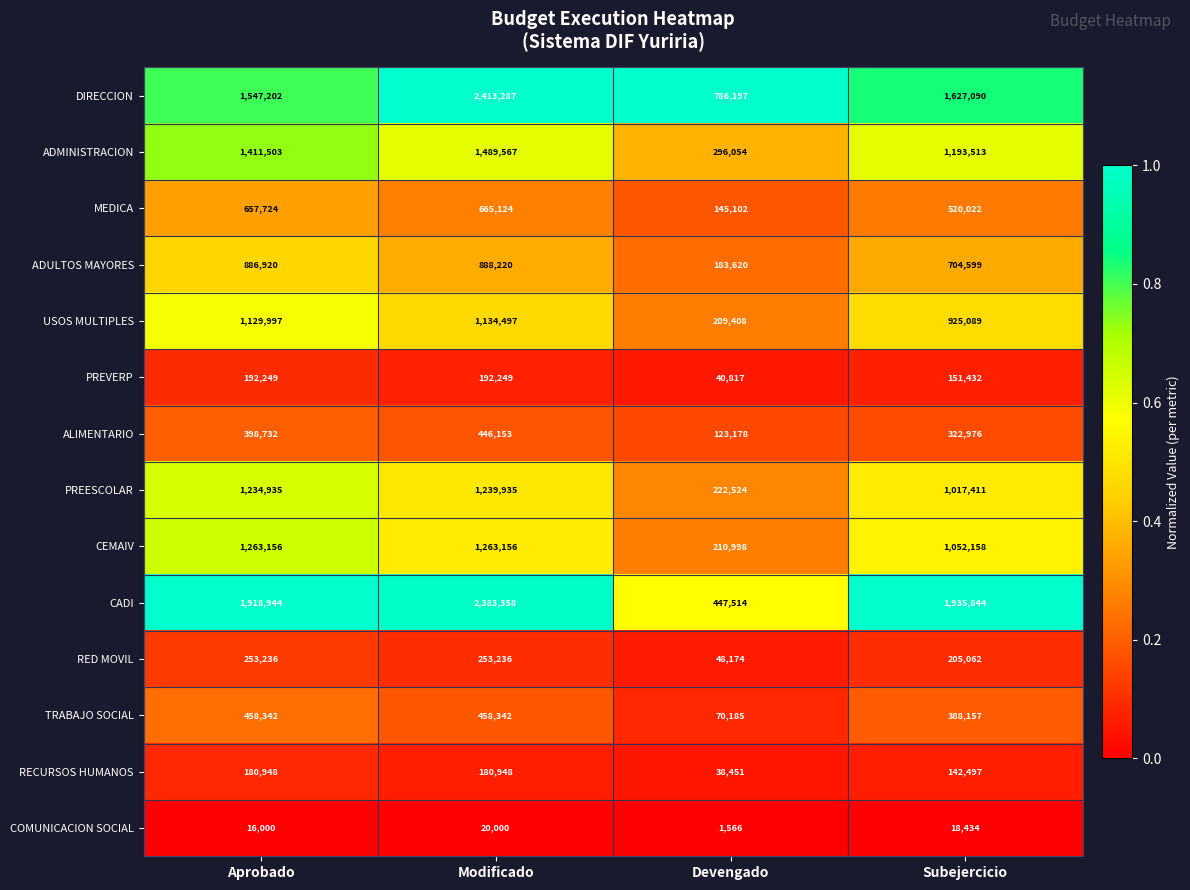

The COMUNICACION SOCIAL series shows 13909 at Modificado. True or false?

False